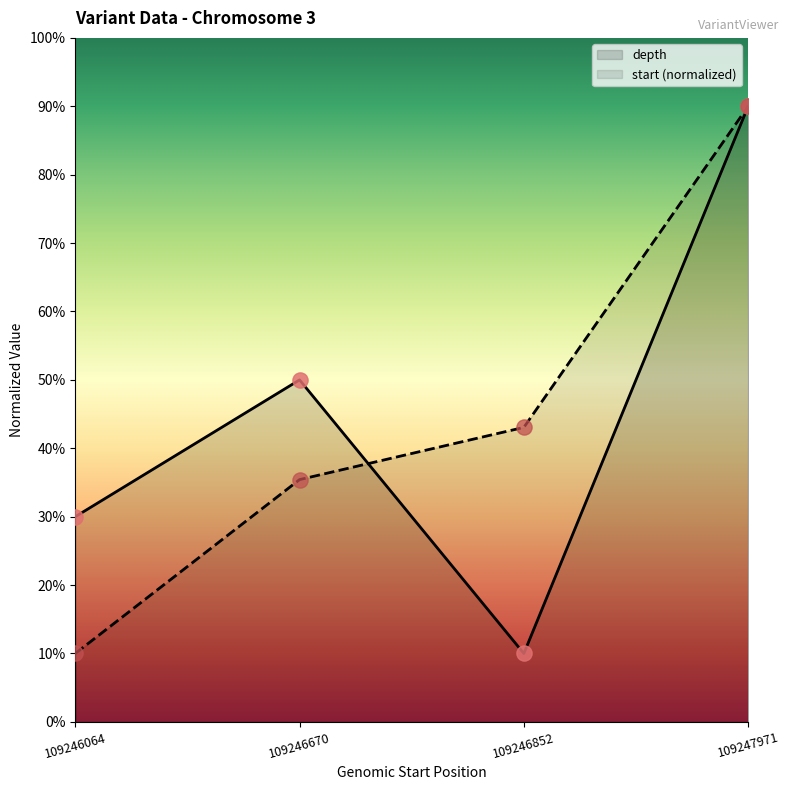

Which series has the largest total across all categories?

depth